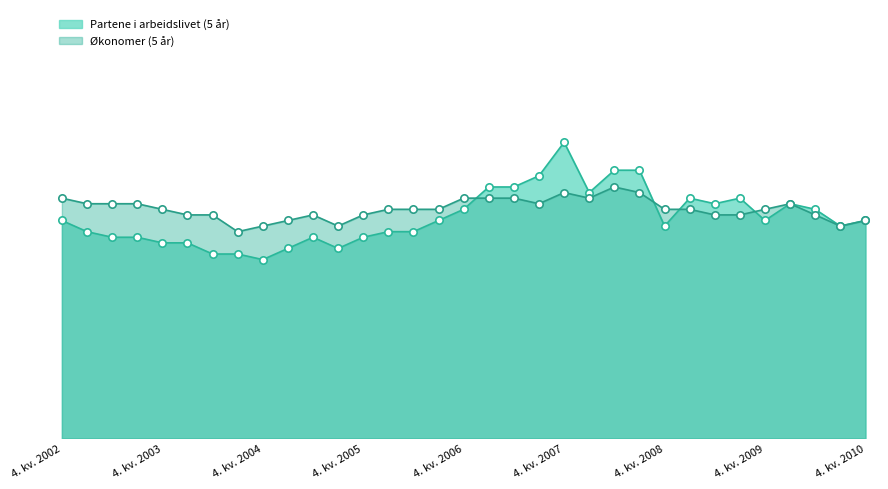

Which series contains the highest Y value?

Partene i arbeidslivet (5 år)